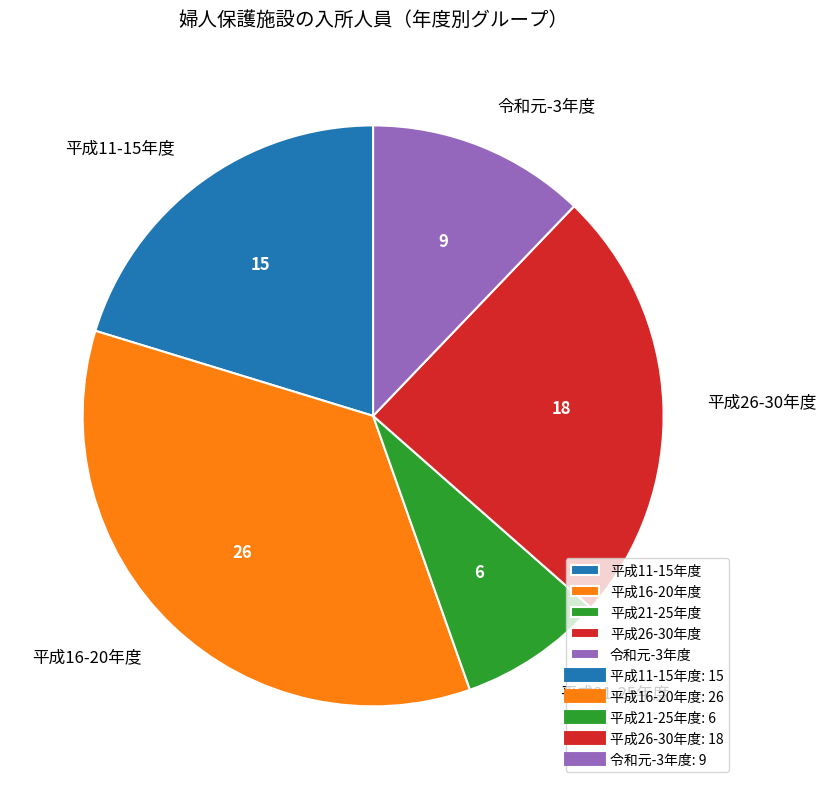

Which has a higher value, 平成16-20年度 or 平成21-25年度?

平成16-20年度